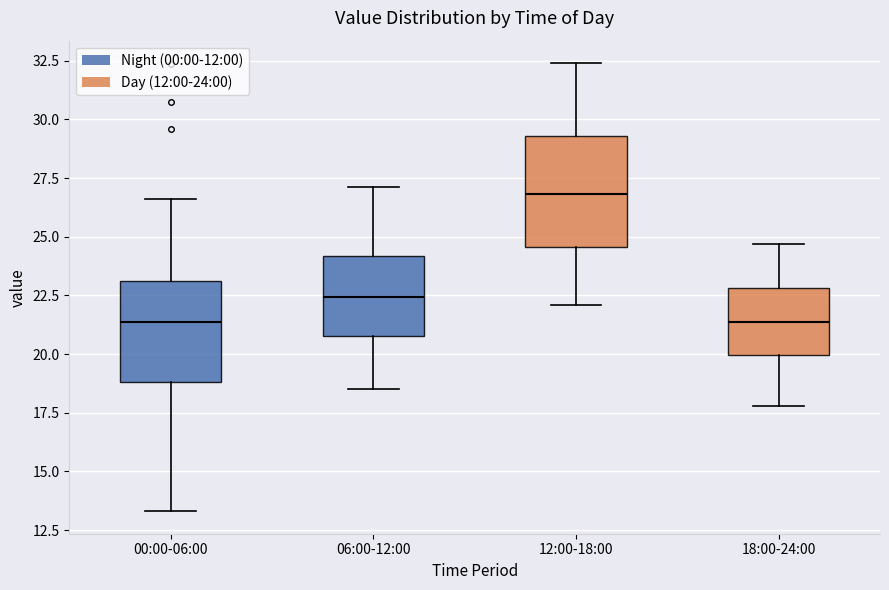

Which box's median line is the highest?

12:00-18:00